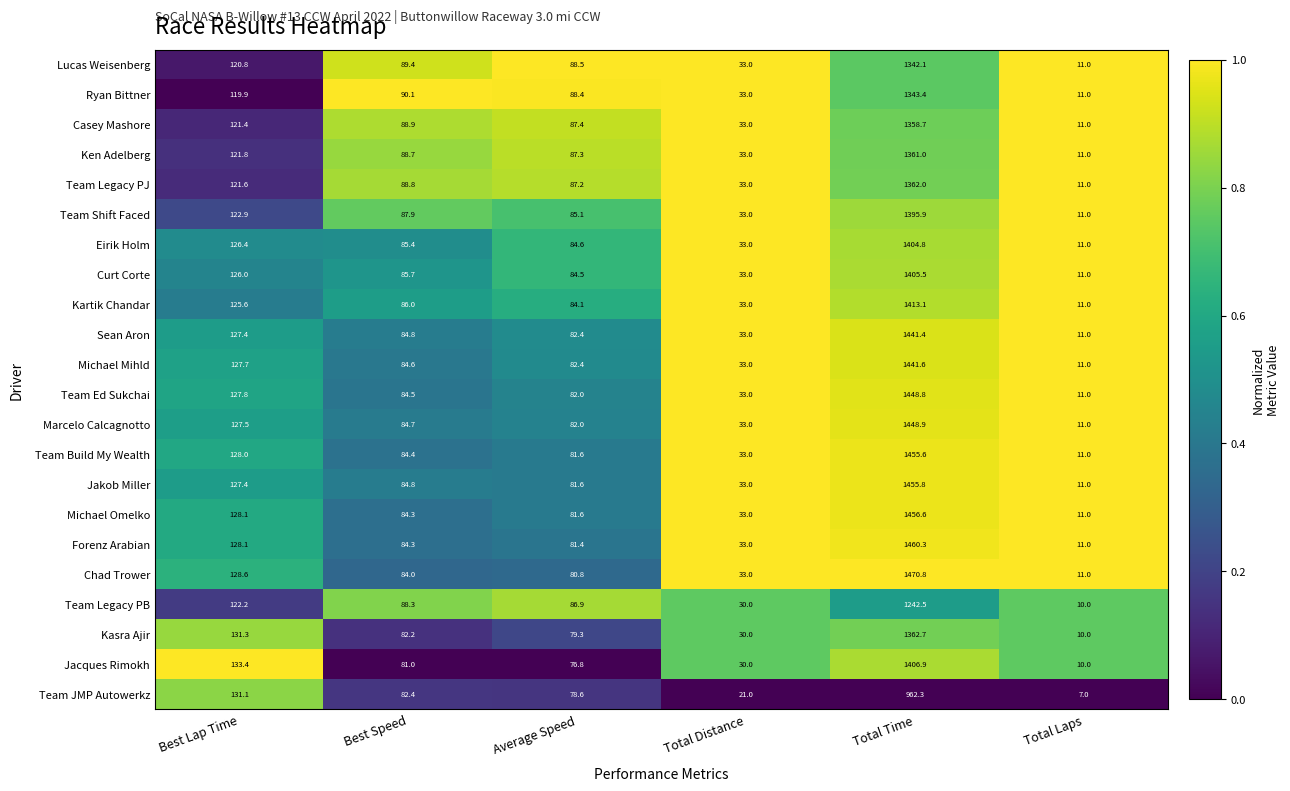

True or false: Ken Adelberg has a value of 1361.0 at Total Time.

True